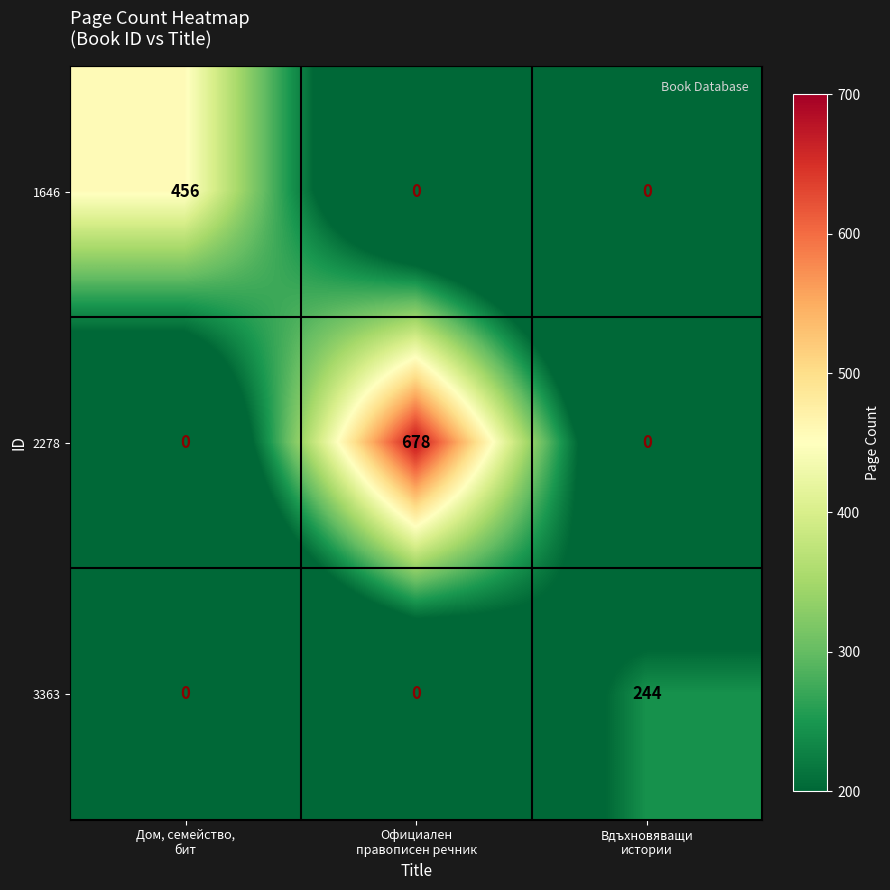

At how many categories does at least one series exceed 231?

3